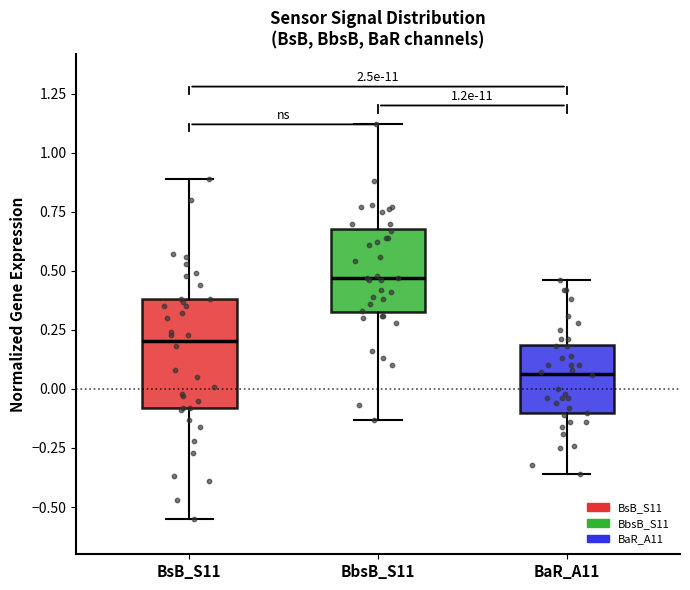

Which box's median line is the lowest?

BaR_A11